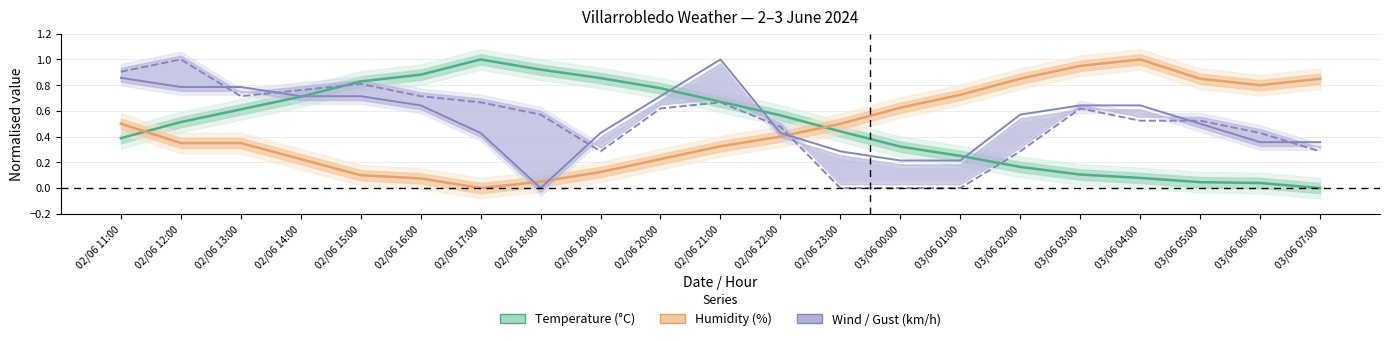

Which series has the largest total across all categories?

Wind speed (km/h)